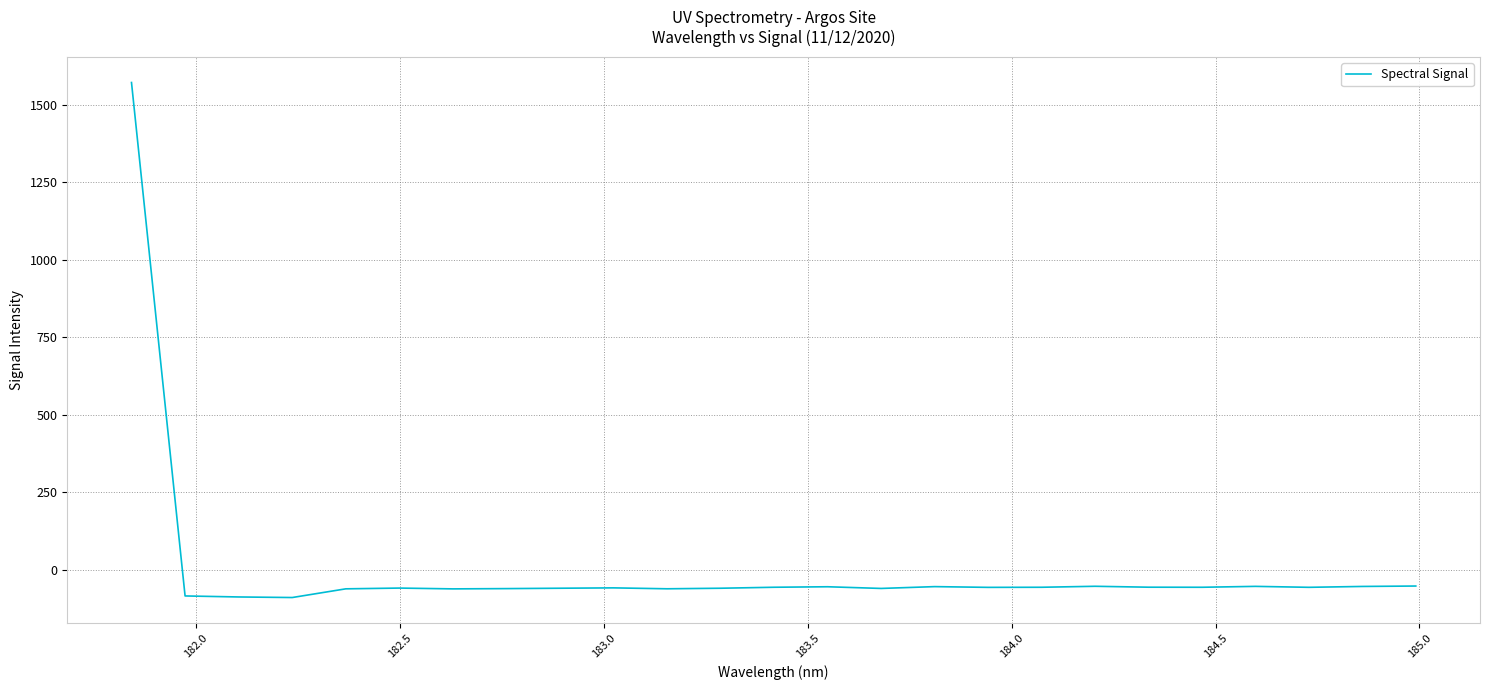

True or false: there are more than 2 points higher than both neighbors.

True